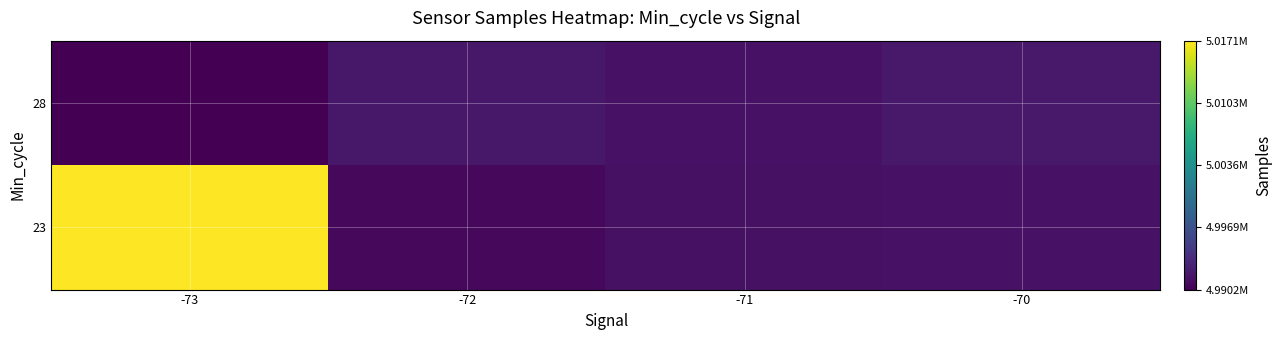

At how many categories does at least one series exceed 4995693?

1